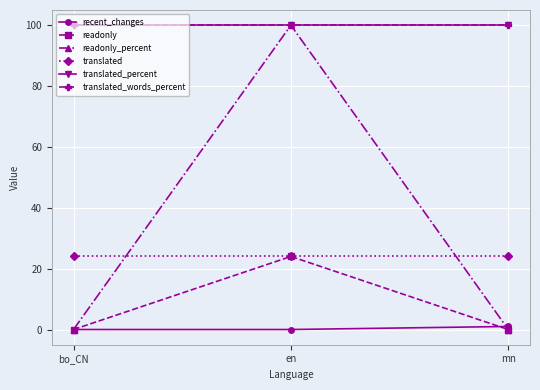

Is this an area chart (filled region under the line)?

No